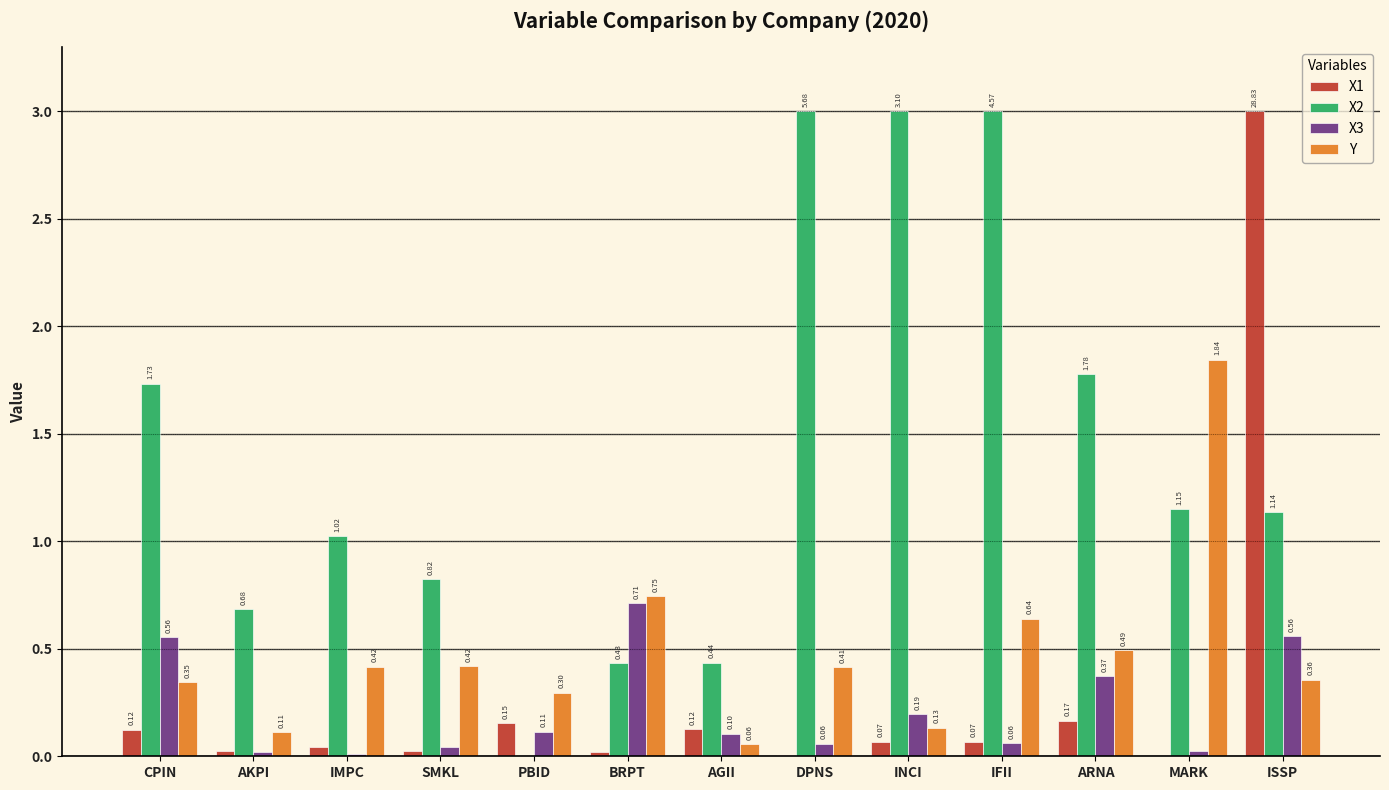

Where does the X2 series first go above 1?

CPIN